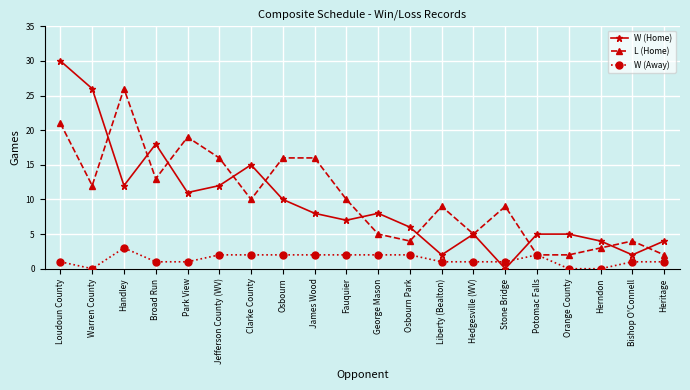

After their last crossing, which series has the higher values: W (Home) or W (Away)?

W (Home)